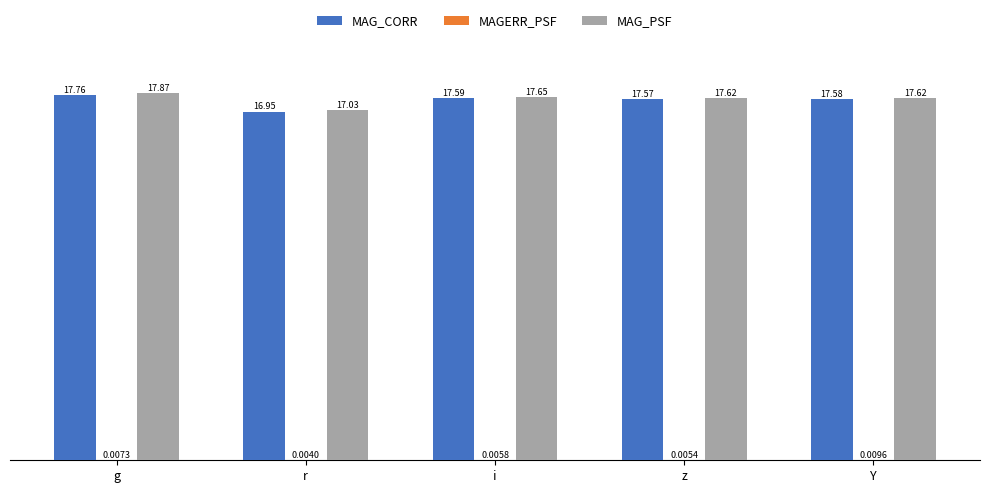

At which category does the chart reach its peak across all series?

g